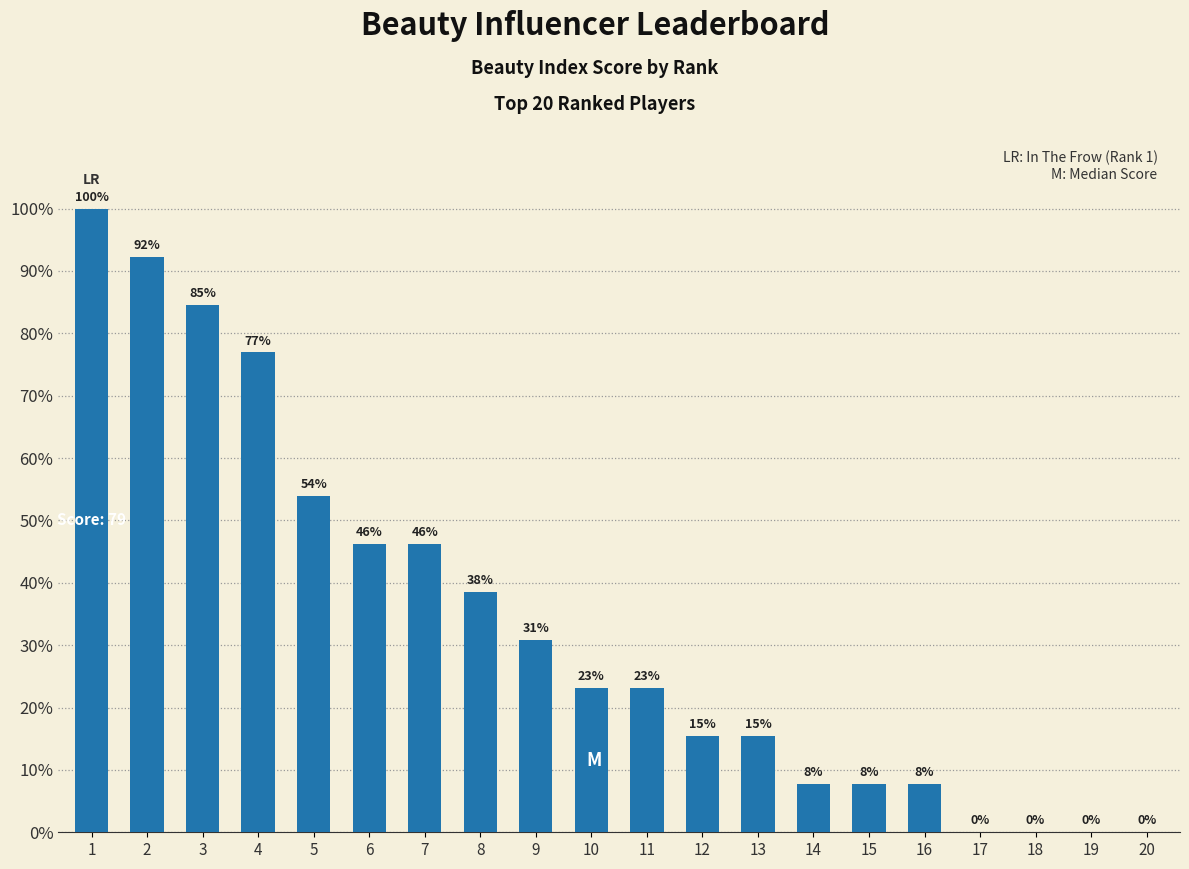

Is it true that the value at 8 is 38.5?

True